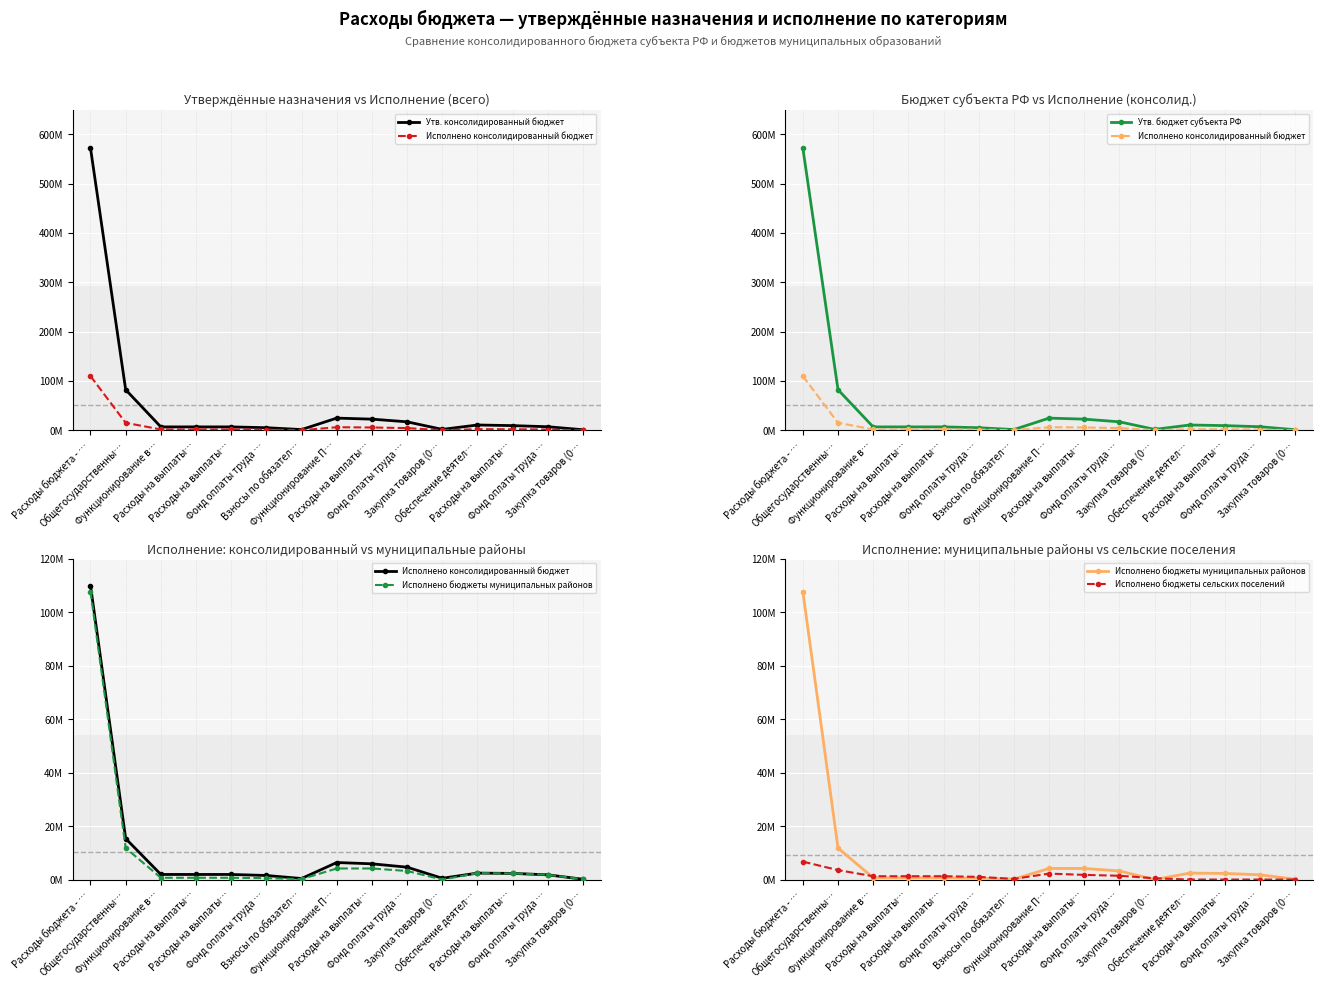

What is the sum of the Исполнено бюджеты сельских поселений values at Функционирование П… and Общегосударственны…?

5752331.5